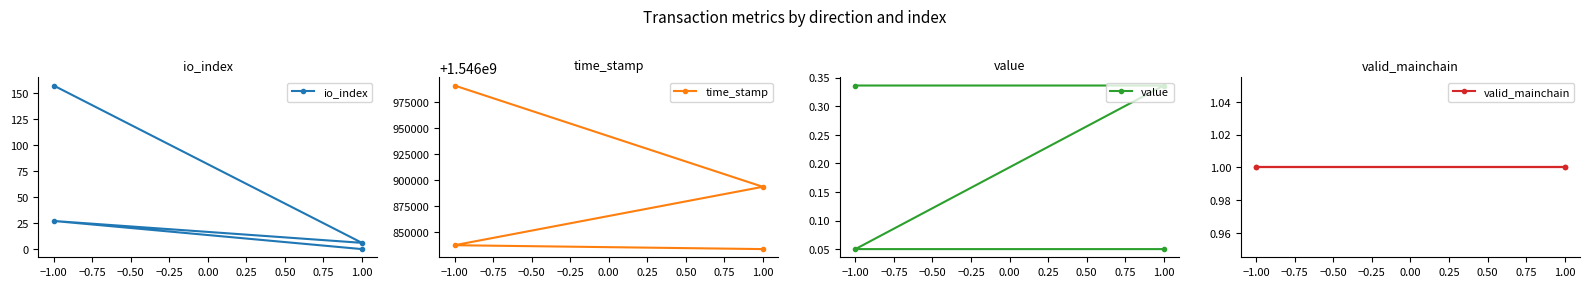

How many distinct data groups are displayed?

4